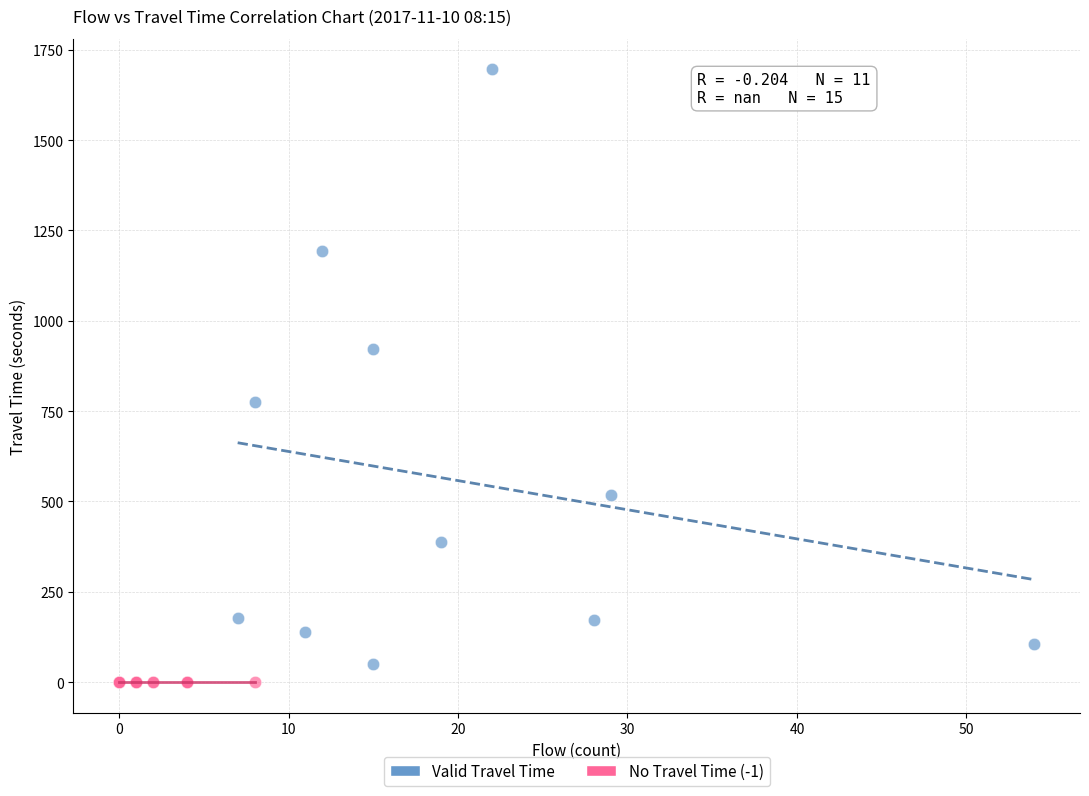

Which series reaches the maximum Y coordinate?

Valid Travel Time